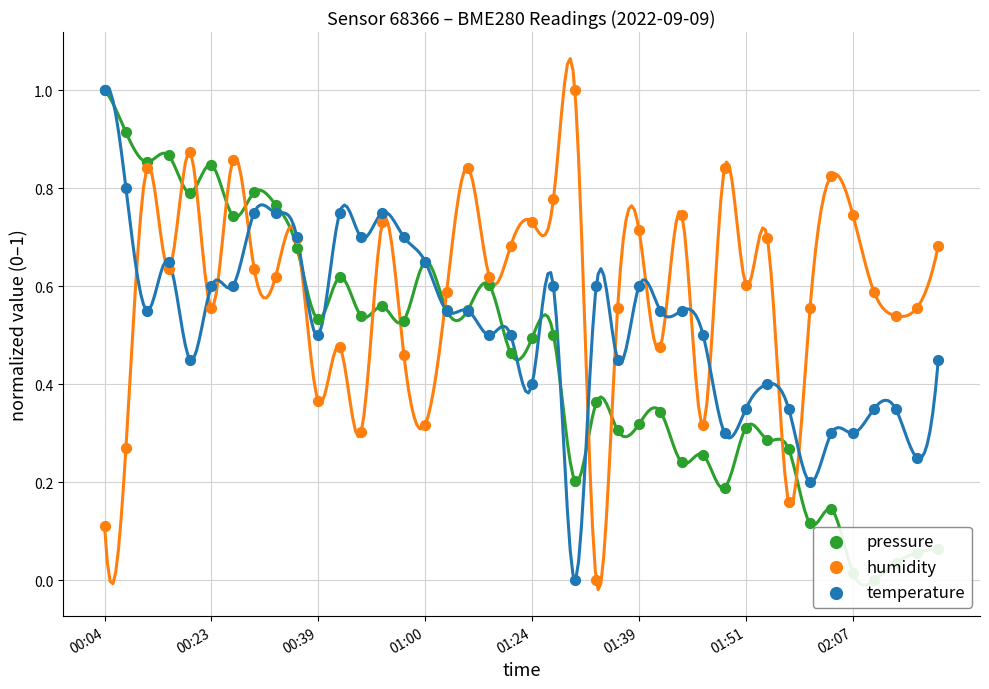

What are all the series names shown in the legend?

pressure, humidity, temperature